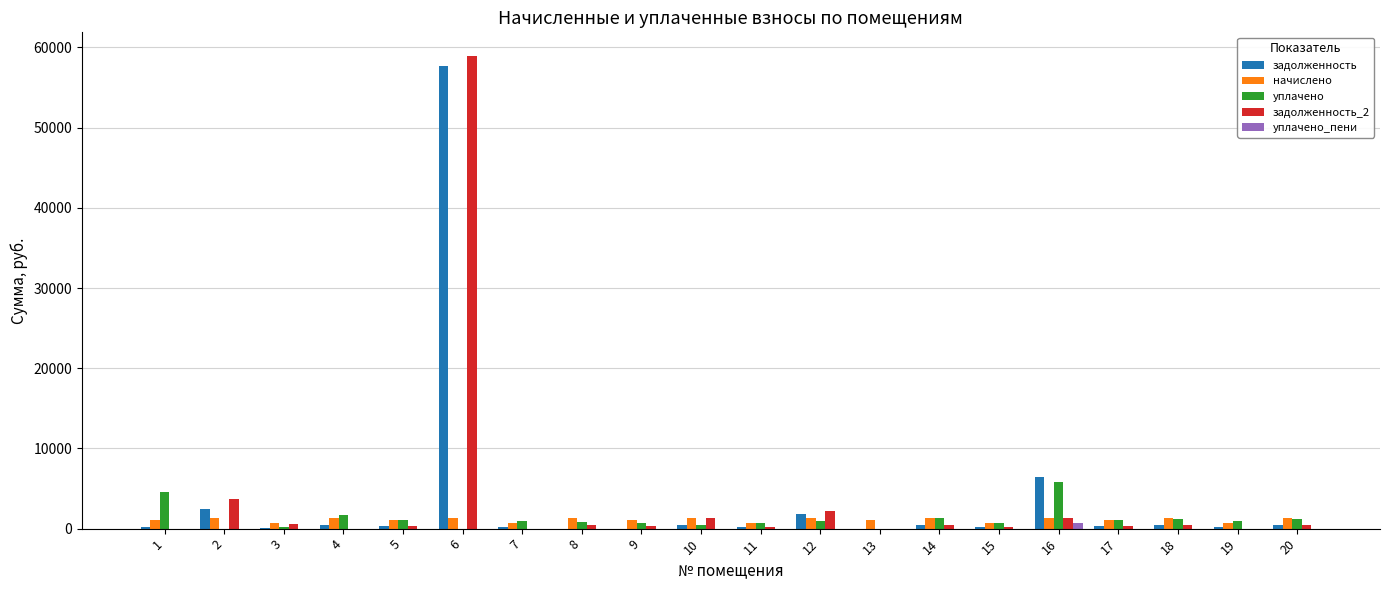

At which category is the sum across all series the highest?

6